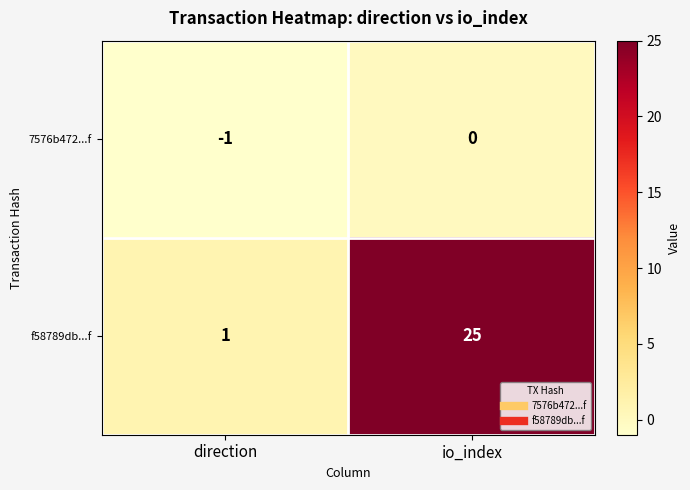

What is the average value of the f58789db...f series?

13